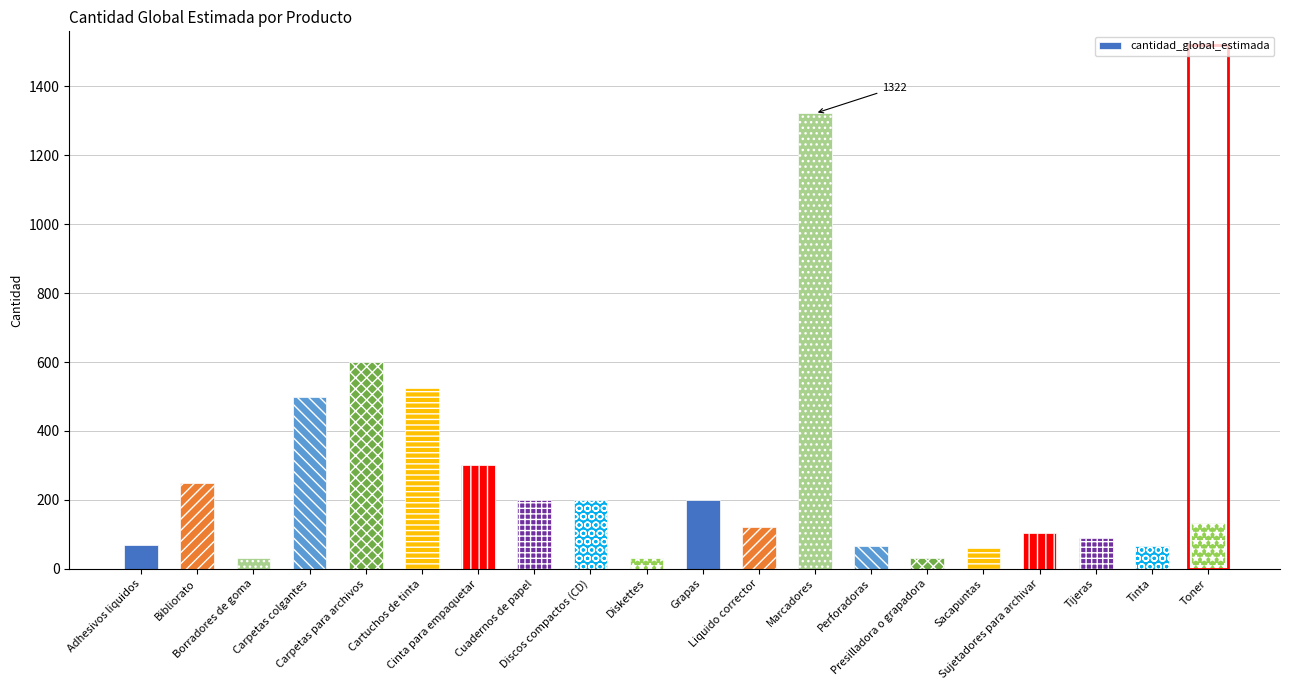

What is the value of the 2nd bar from the left?

250